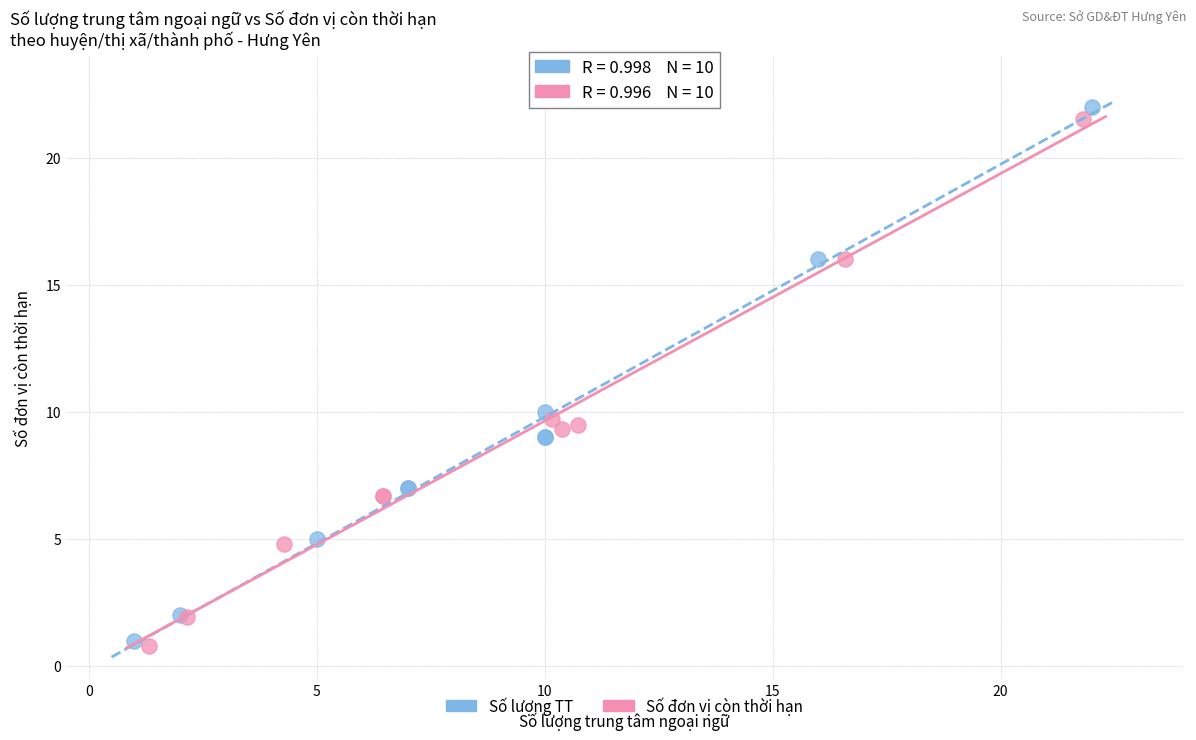

Which series reaches the minimum Y coordinate?

Số đơn vị còn thời hạn